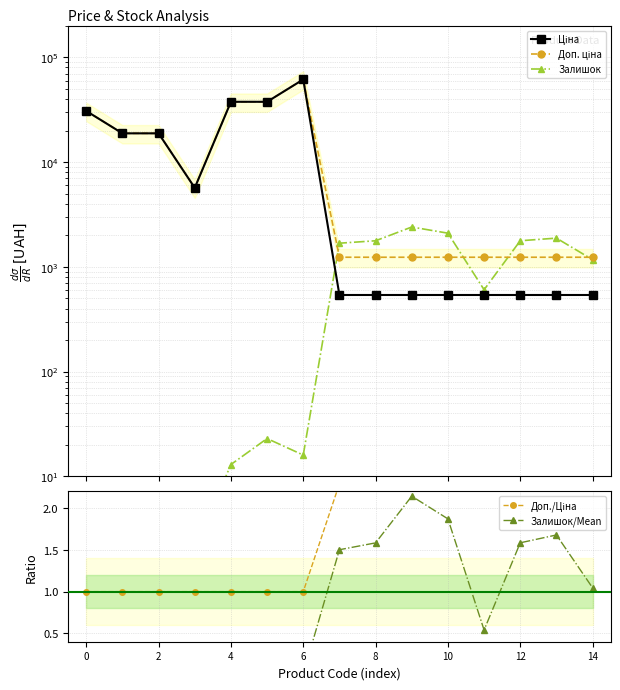

Which series has the largest total across all categories?

Доп. ціна